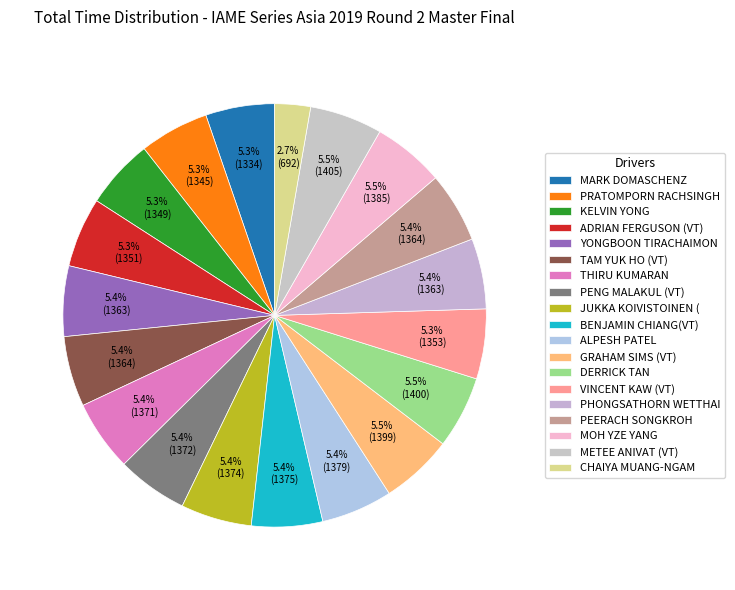

To the nearest percent, what portion does GRAHAM SIMS (VT) represent?

6%